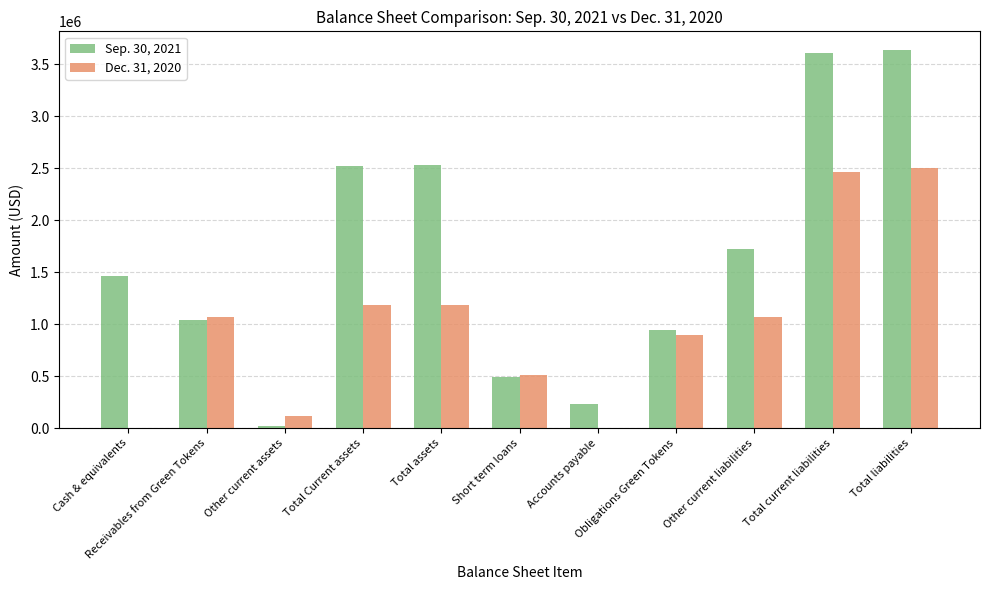

Which series has the largest total across all categories?

Sep. 30, 2021